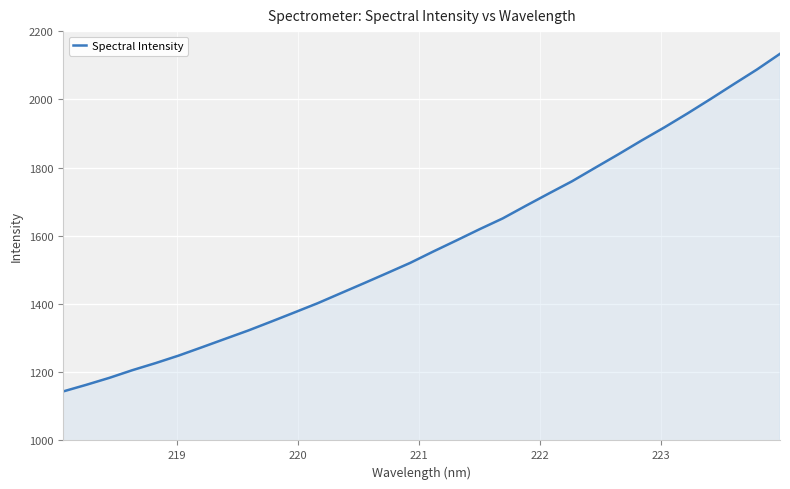

What is the difference between the maximum and minimum values?

989.9